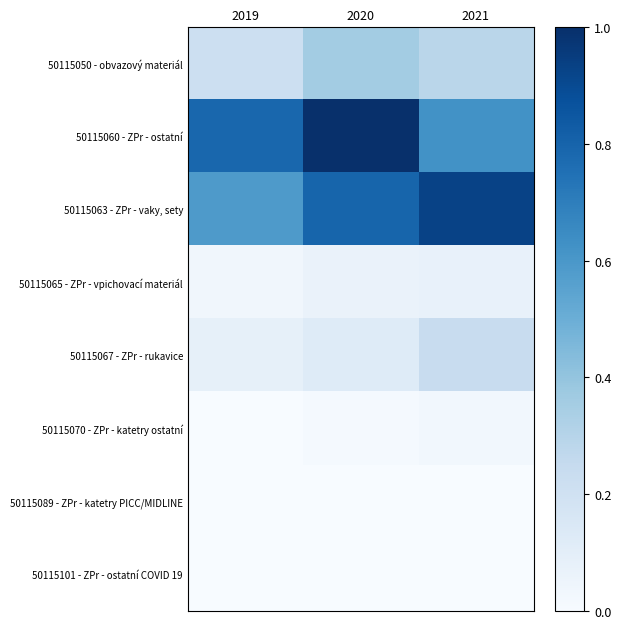

What is the total value across all series at 2019?

1.7